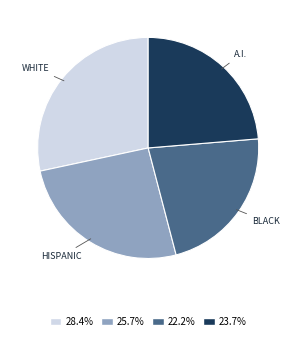

Between WHITE and A.I., which is larger?

WHITE